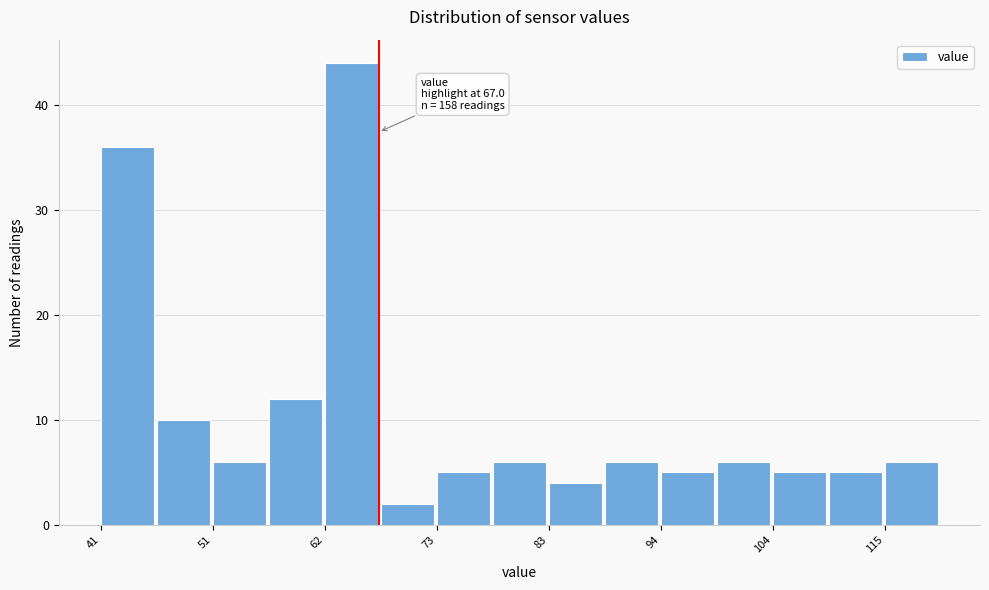

Around what value on the x-axis is the tallest bar? Give the approximate position of its centre, as read against the axis.

64